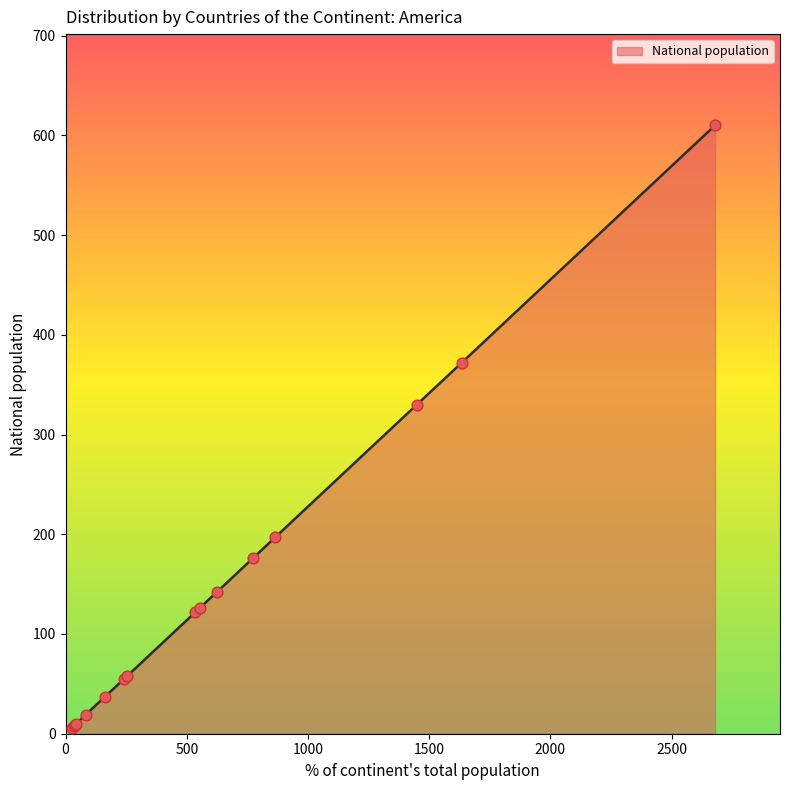

What is the greatest value displayed?

610